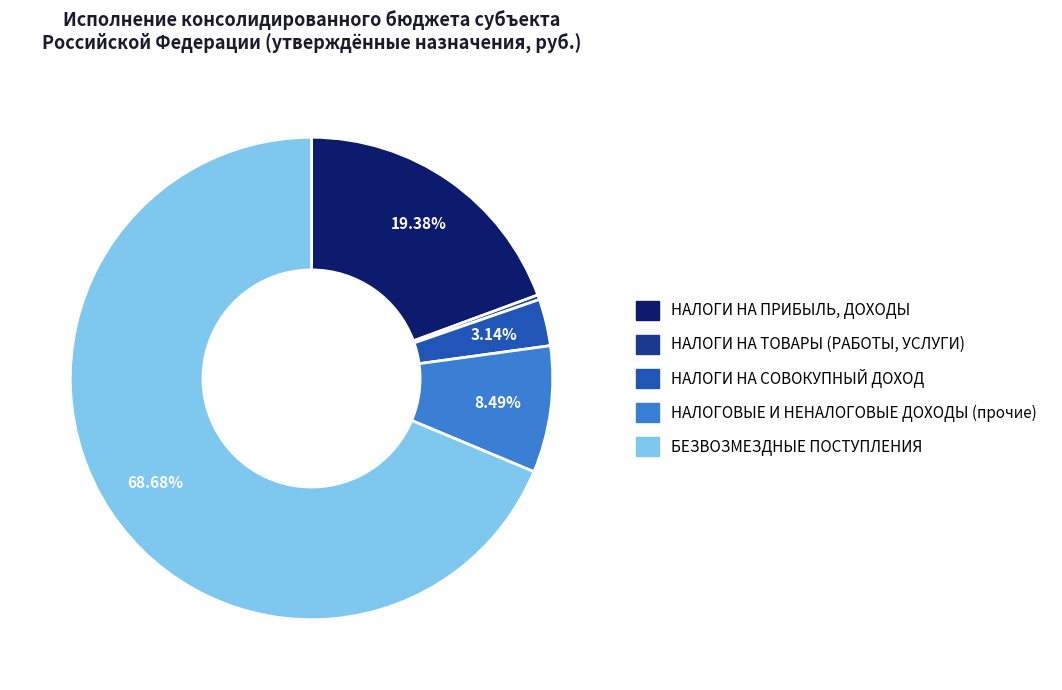

What percentage is the НАЛОГИ НА СОВОКУПНЫЙ ДОХОД slice, to the nearest percent?

3%